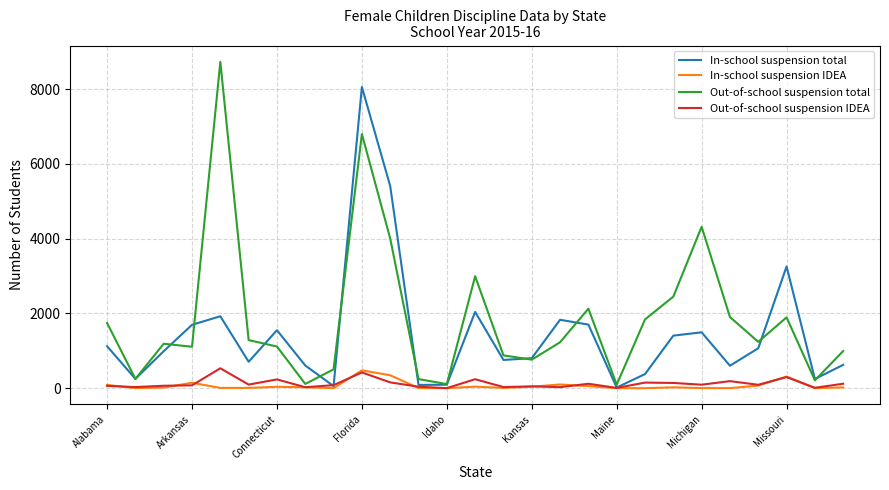

True or false: Out-of-school suspension total and Out-of-school suspension IDEA intersect in this chart.

False